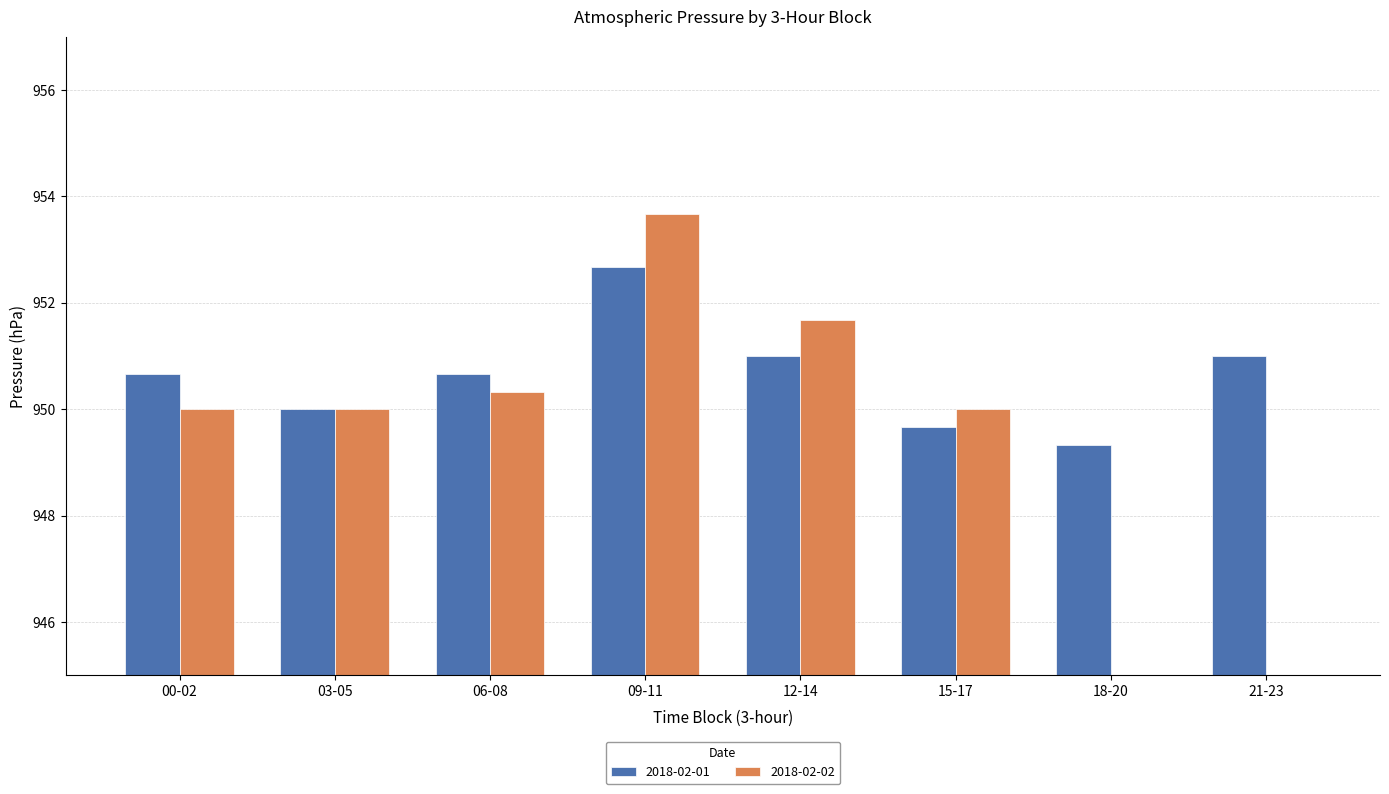

How many bars are there in each group?

2